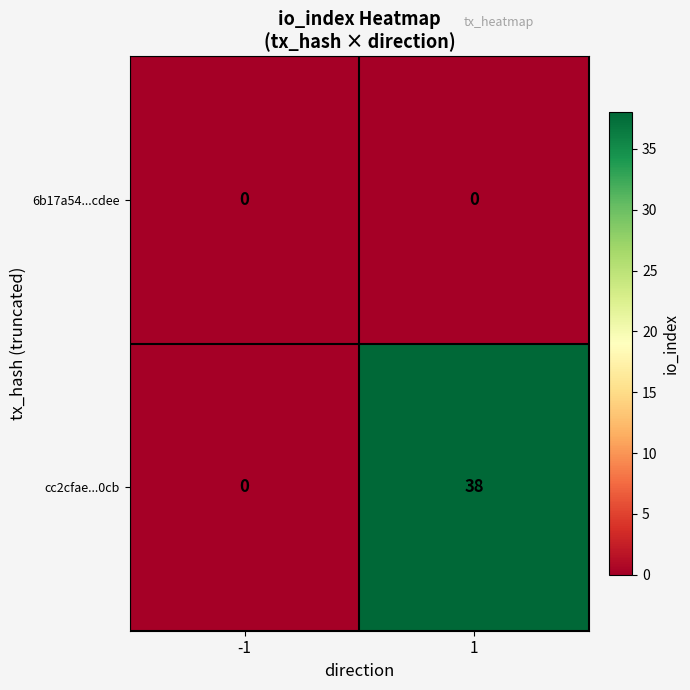

Reading left to right, transcribe all the data shown in this chart.

6b17a54...cdee: -1=0	1=0
cc2cfae...0cb: -1=0	1=38